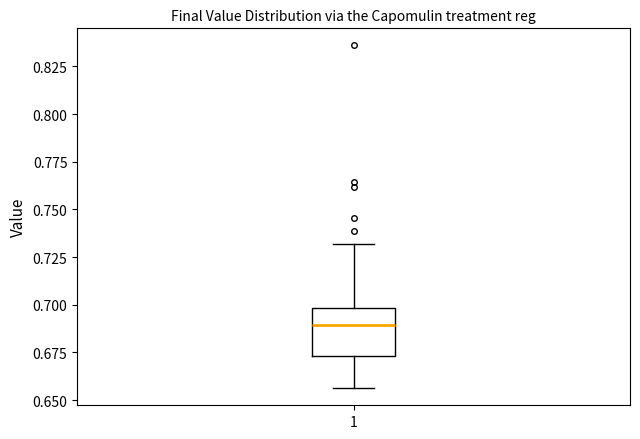

Where is the upper edge of the box at x = 1 on the y-axis? The values are not printed on the chart, so give them approximately, as read against the axis.

0.700